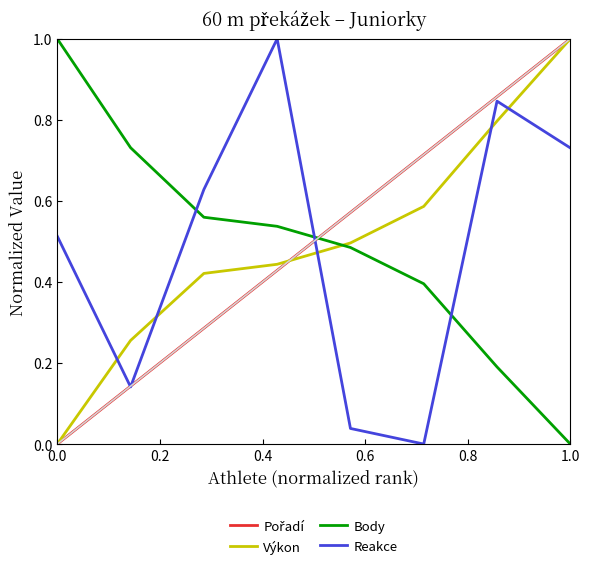

How many intersections are there between Reakce and Body?

3